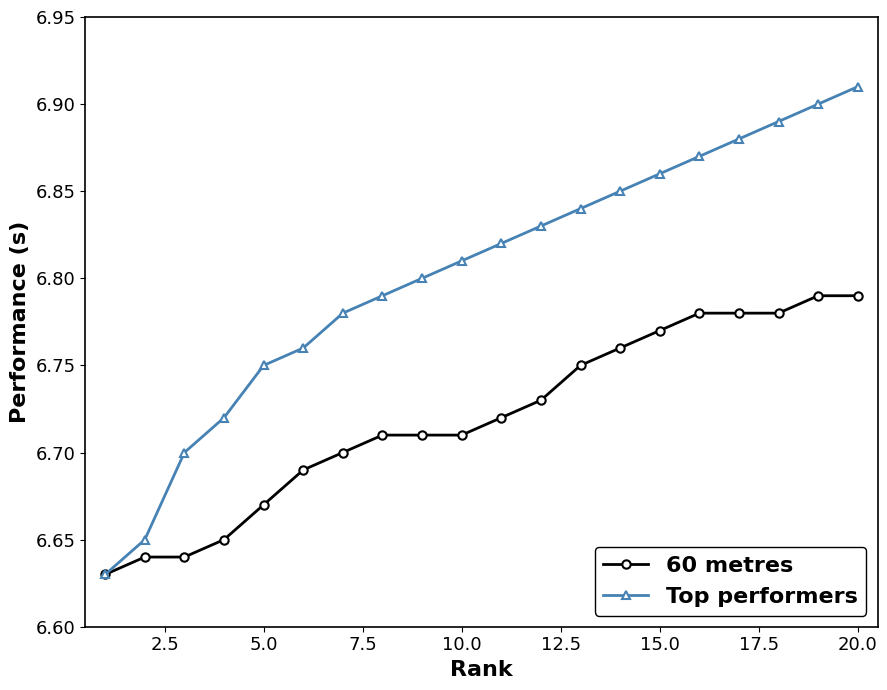

Count the Top performers values in the range 6 to 7.

20